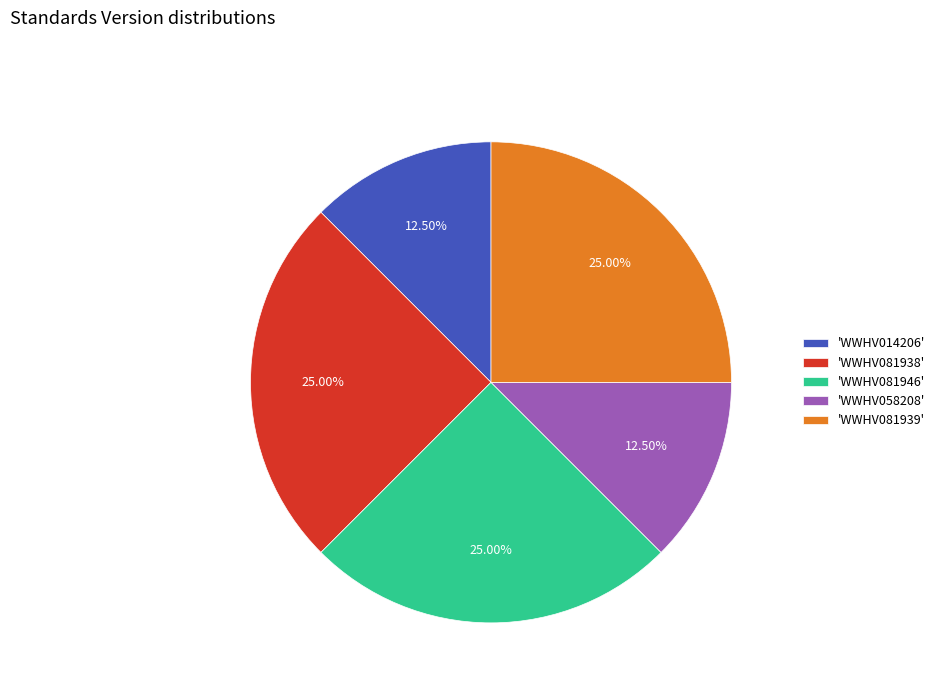

Combined, do 'WWHV014206' and 'WWHV058208' account for over 50%?

No